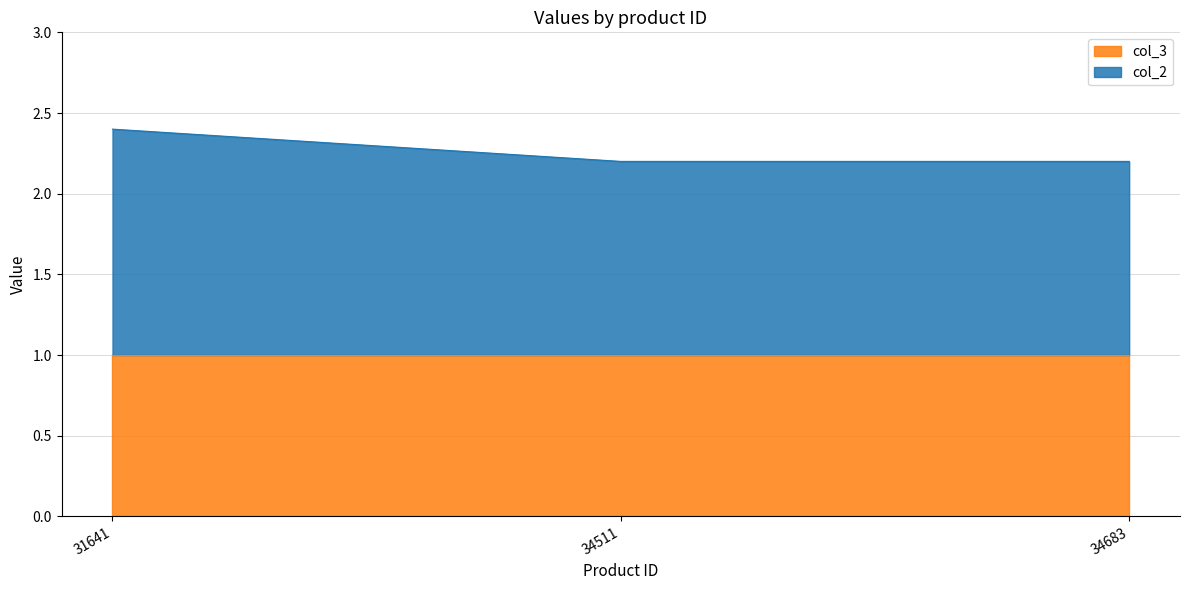

What is the average value?

2.3